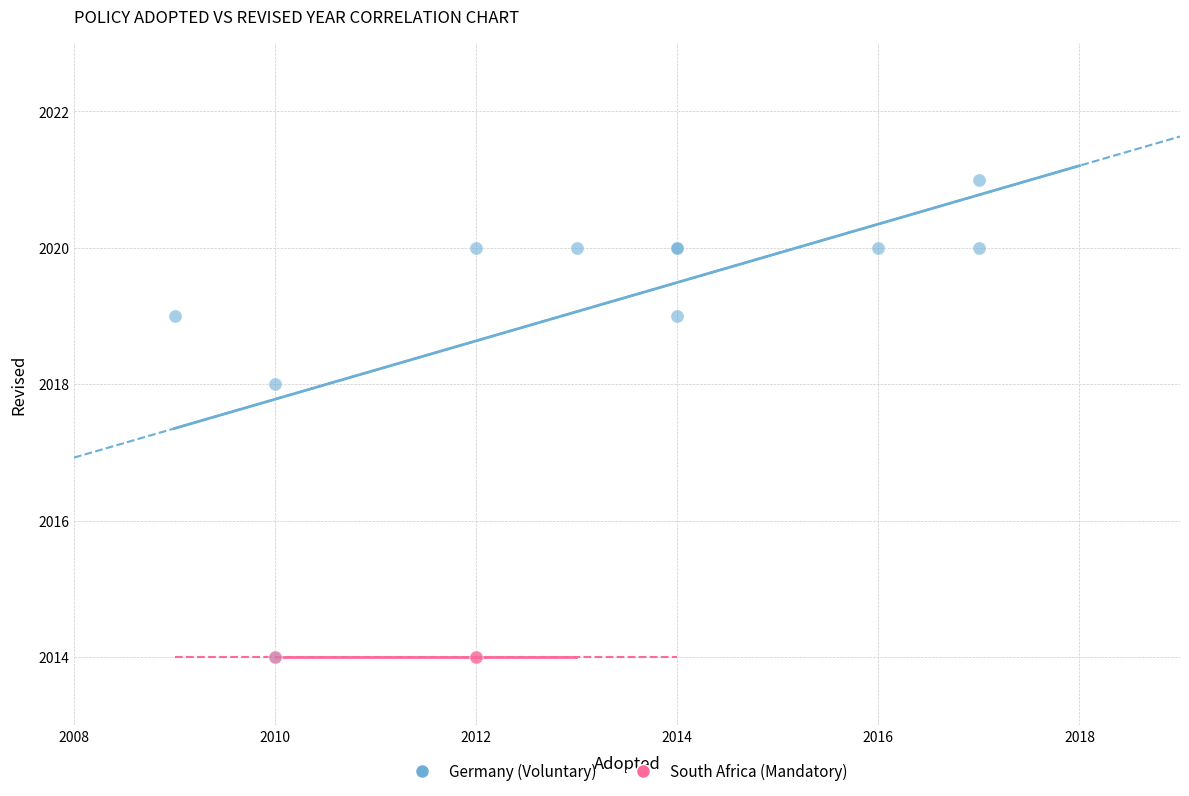

Which series reaches the maximum Y coordinate?

Germany (Voluntary)